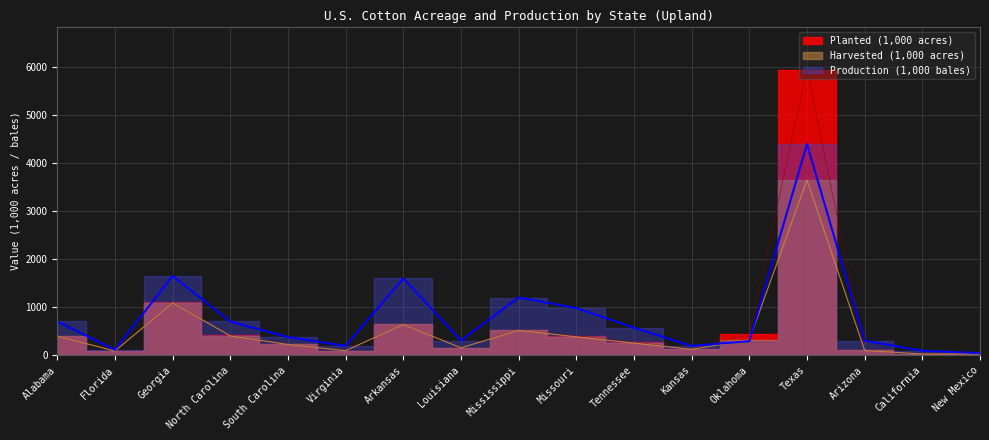

Which series has the widest spread of values?

Planted (1,000 acres)